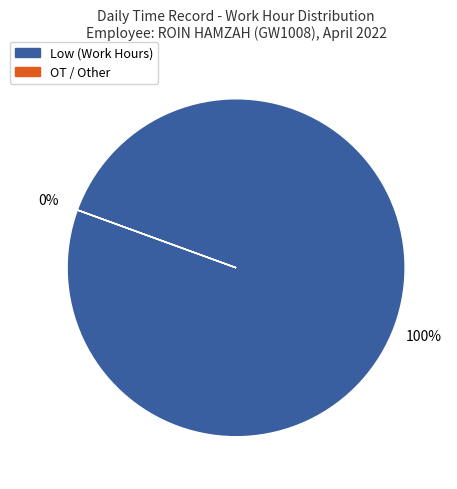

Combined, do 21 and 11 account for over 50%?

No